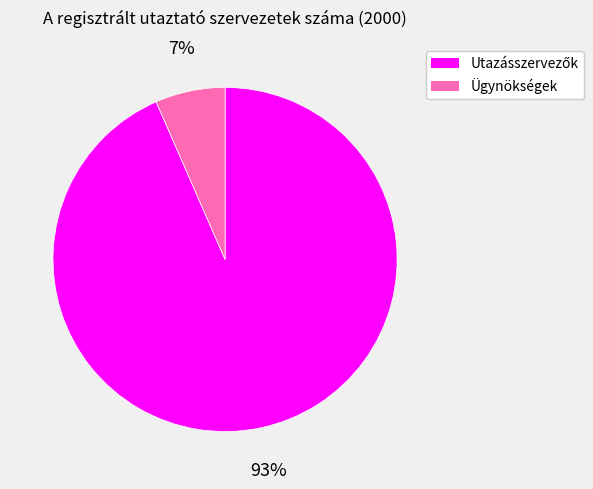

To the nearest percent, what is the average slice percentage?

50%